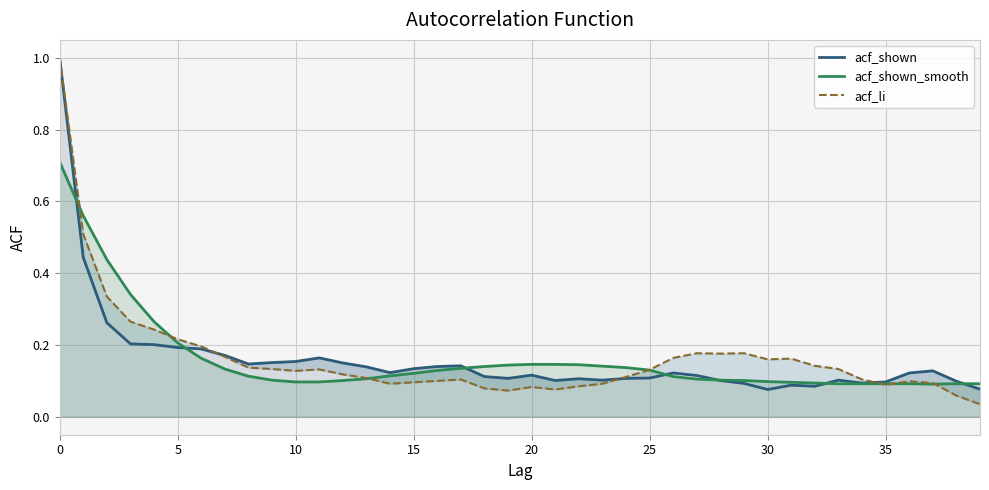

Which label corresponds to the smallest value in the chart?

39